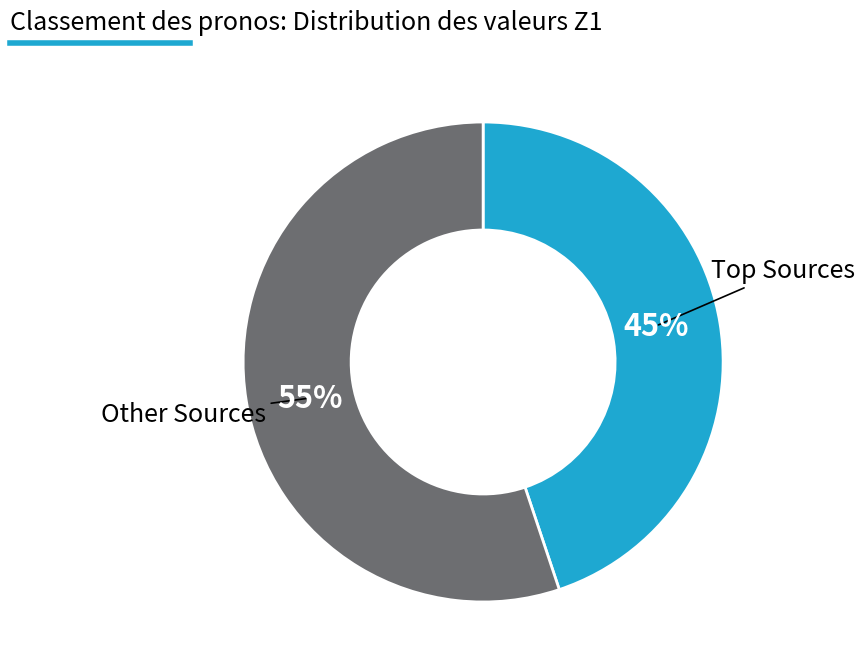

To the nearest percent, what is the difference between the largest and smallest slice percentages?

10%